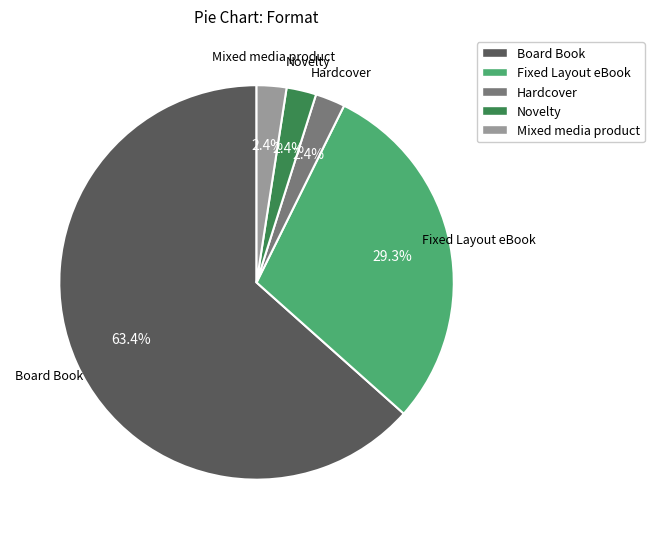

Approximately how many times larger is the value at Novelty compared to Mixed media product?

1.0